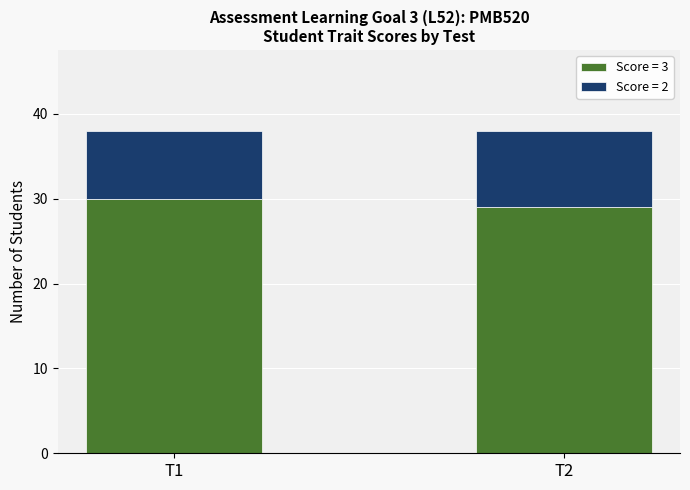

What is the total value across all series at T1?

38